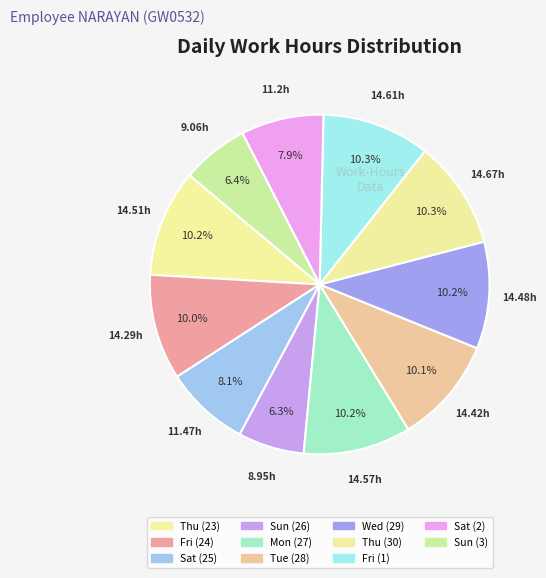

The Sat (2) slice represents 8% of the pie. True or false?

True